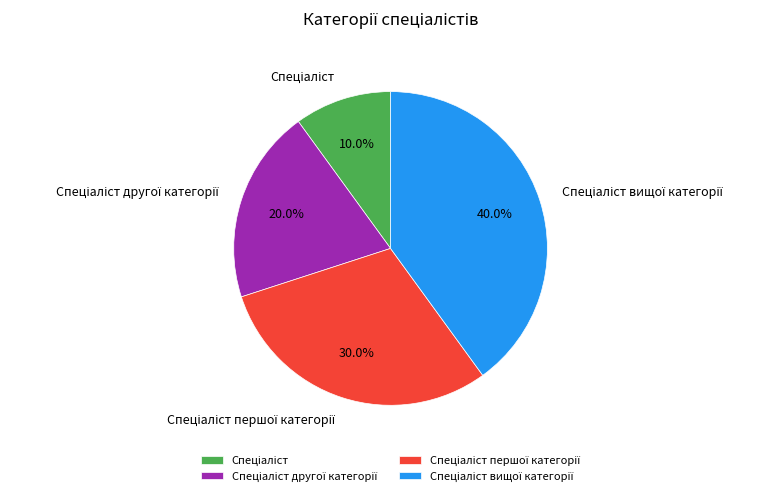

Is there any slice that represents more than half of the pie?

No